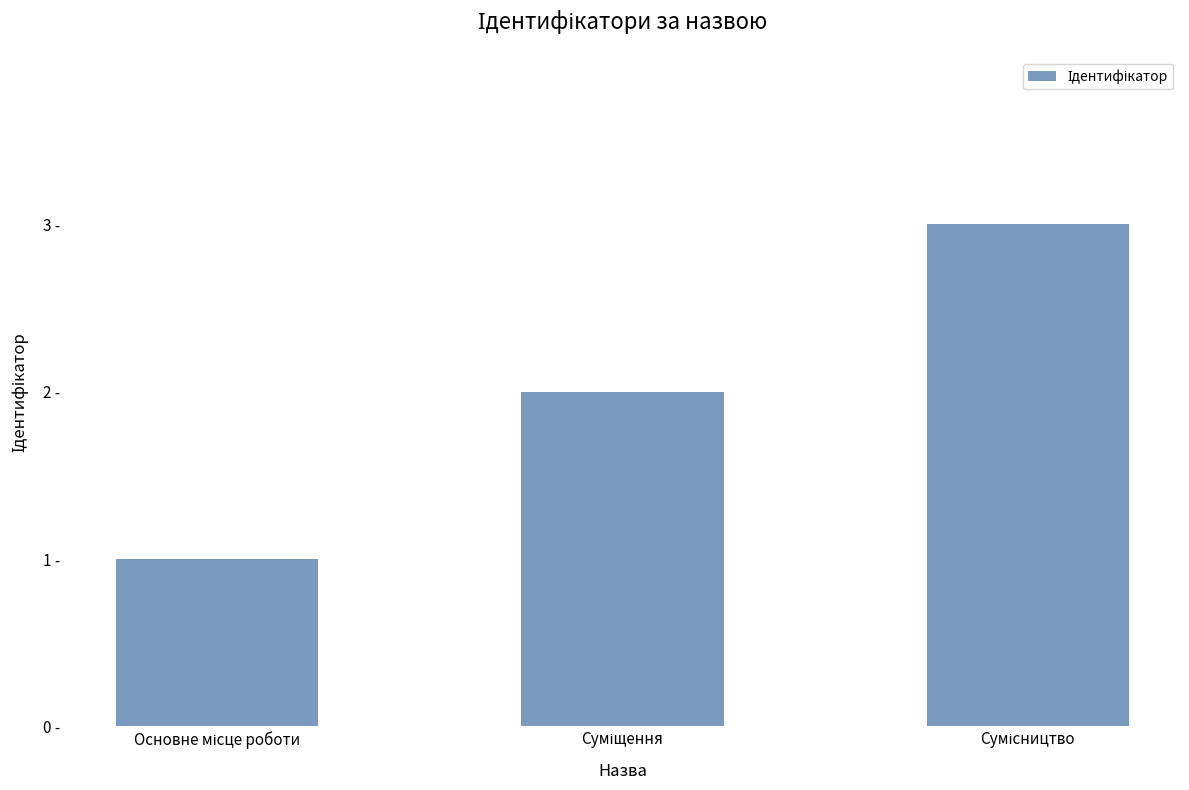

The value at Сумісництво is 3. True or false?

True